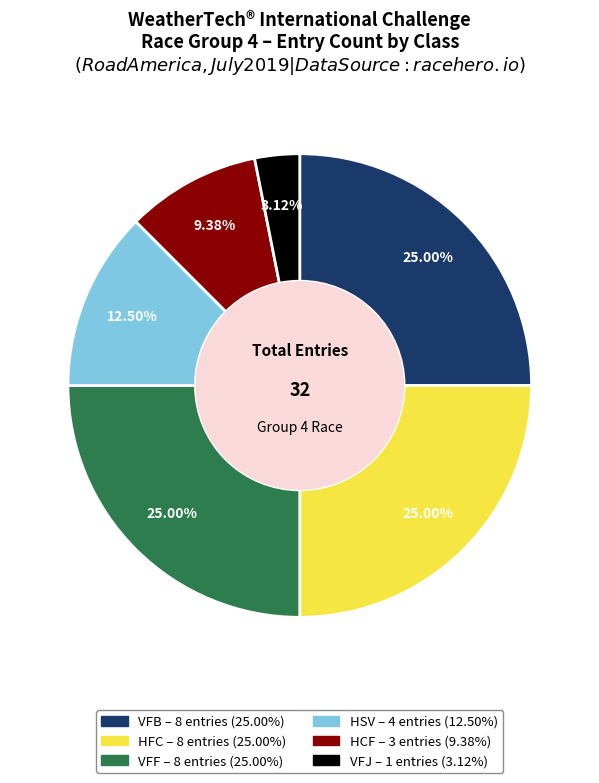

Is there a majority slice in this chart?

No